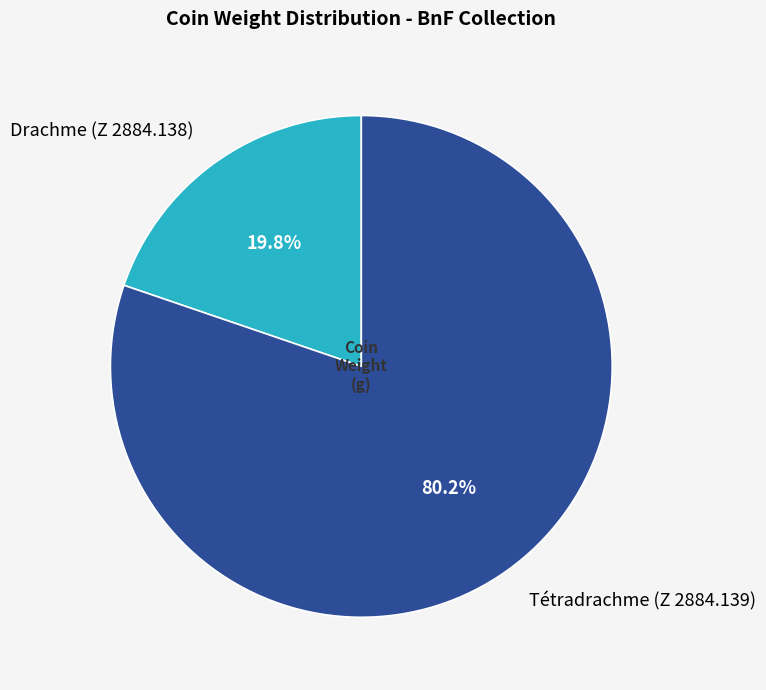

The Tétradrachme (Z 2884.139) slice represents 73% of the pie. True or false?

False